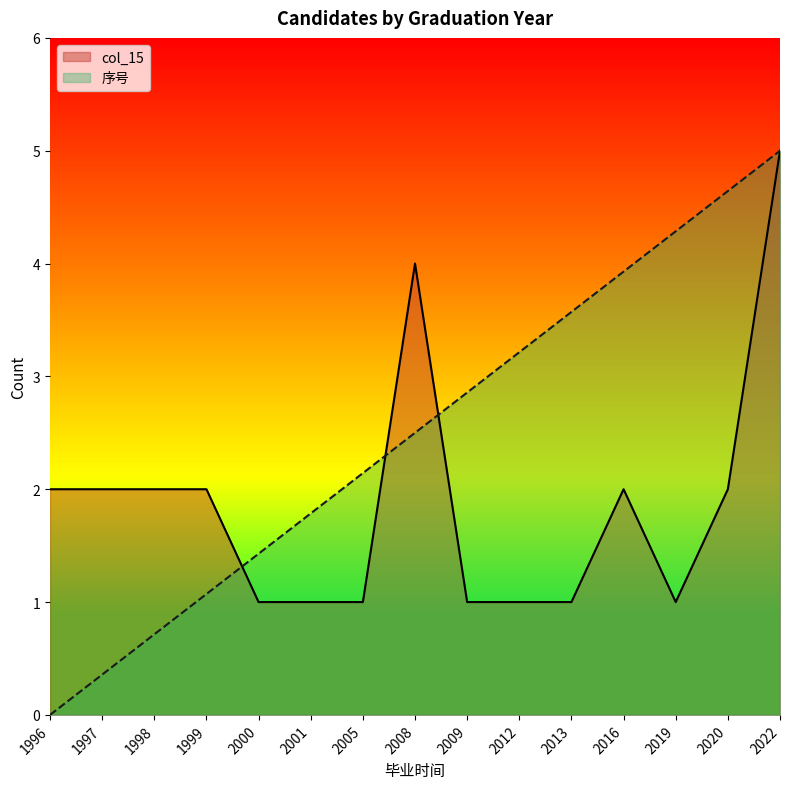

What value does the data have at 2013?

3.6